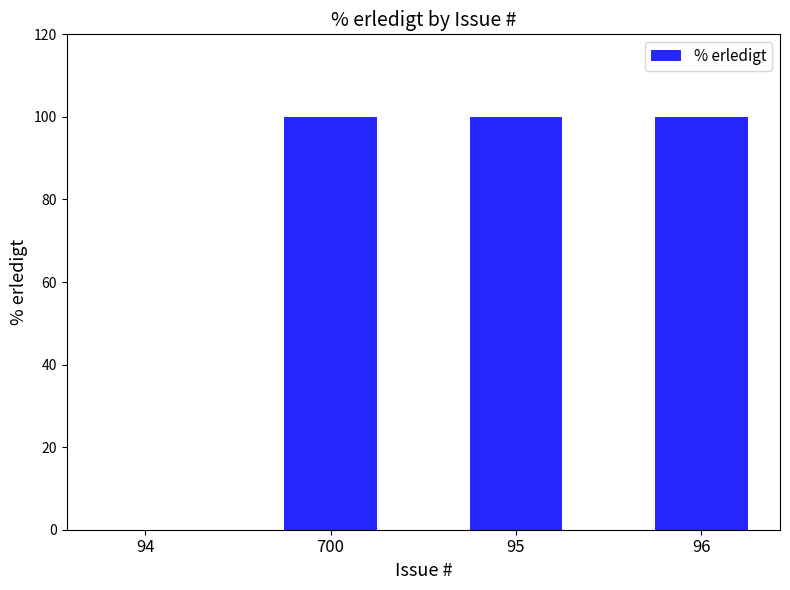

True or false: the data shows -35 at 94.

False